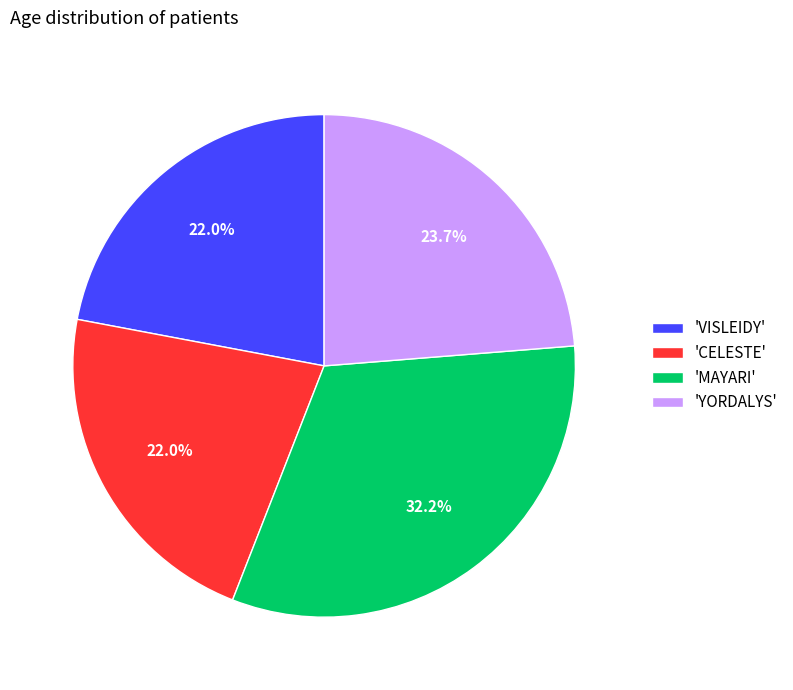

To the nearest percent, what is the average slice percentage?

25%